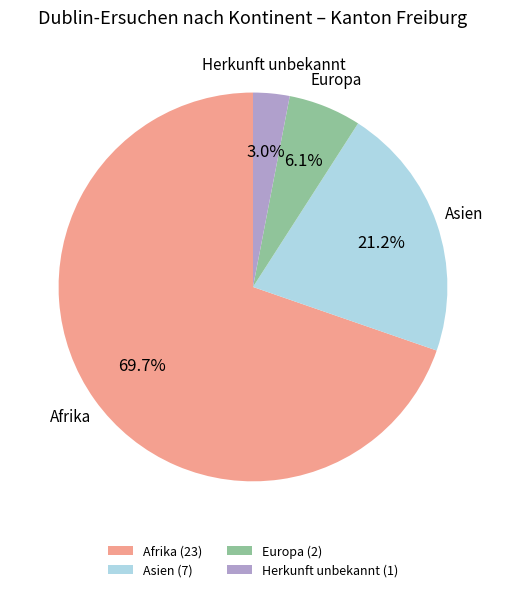

How many slices are in this pie chart?

4